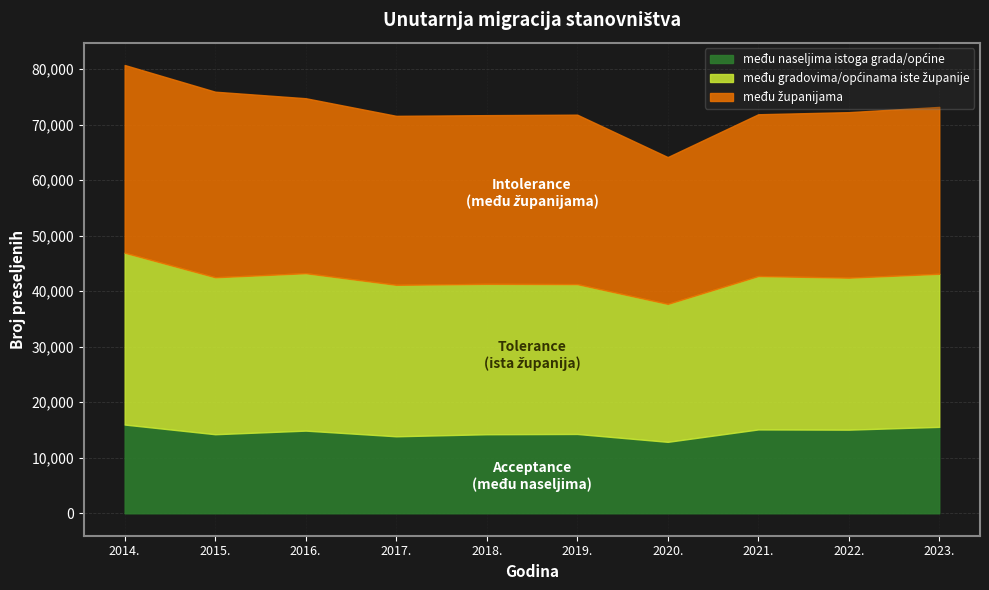

Reading right to left, transcribe all the data shown in this chart.

među naseljima istoga grada/općine: 15567	15063	15104	12870	14290	14238	13869	14890	14241	15983
među gradovima/općinama iste županije: 27568	27374	27628	24841	26982	27081	27278	28350	28268	30947
među županijama: 30051	29806	29132	26444	30518	30384	30433	31512	33418	33806